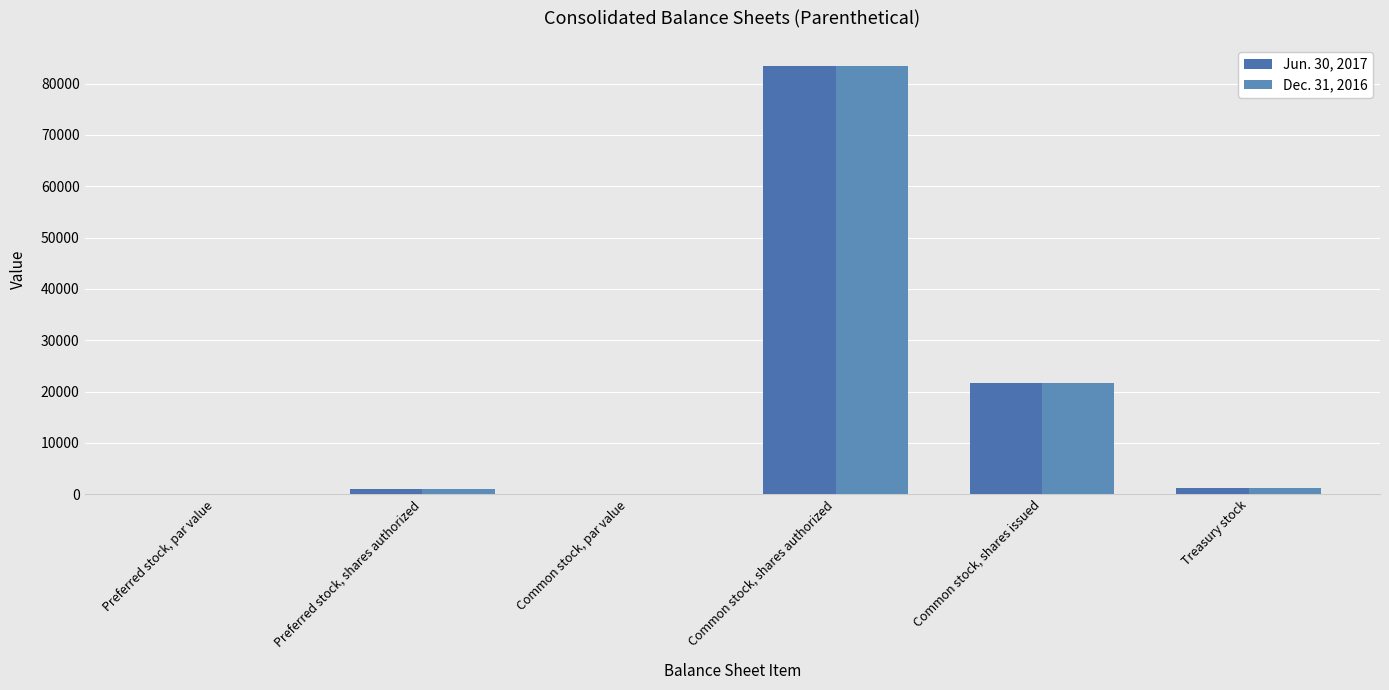

Reading left to right, what are all the values shown in this chart?

Jun. 30, 2017: Preferred stock, par value=0.1	Preferred stock, shares authorized=1000.0	Common stock, par value=0.1	Common stock, shares authorized=83333.0	Common stock, shares issued=21573.0	Treasury stock=1169.0
Dec. 31, 2016: Preferred stock, par value=0.1	Preferred stock, shares authorized=1000.0	Common stock, par value=0.1	Common stock, shares authorized=83333.0	Common stock, shares issued=21573.0	Treasury stock=1209.0